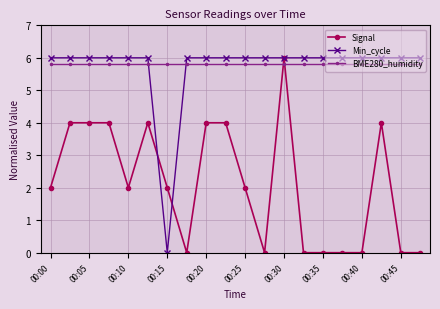

What is the average value of the Min_cycle series?

5.7